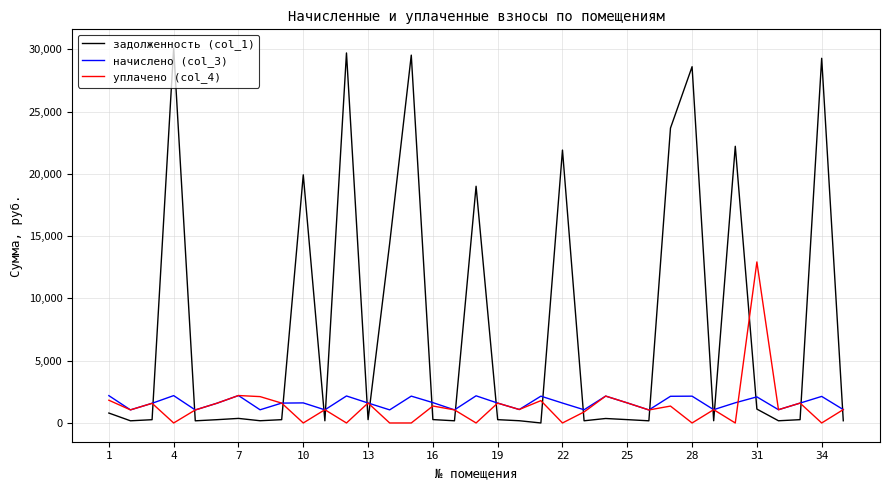

What are all the series names shown in the legend?

задолженность (col_1), начислено (col_3), уплачено (col_4)